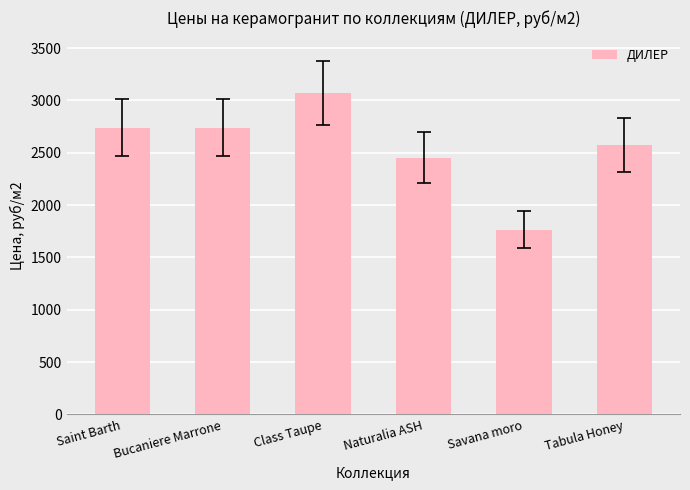

The value at Tabula Honey is 1182. True or false?

False